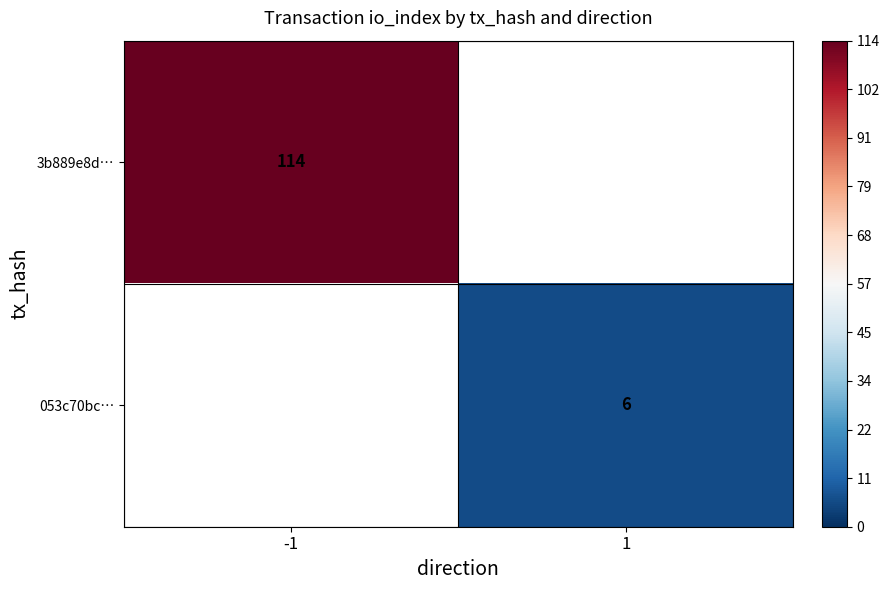

True or false: 3b889e8d… has a value of 39.5 at -1.

False